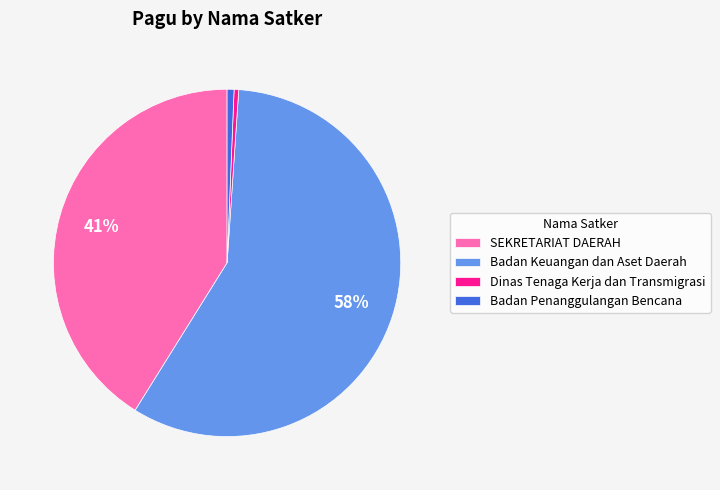

Which has a higher value, Badan Keuangan dan Aset Daerah or Dinas Tenaga Kerja dan Transmigrasi?

Badan Keuangan dan Aset Daerah